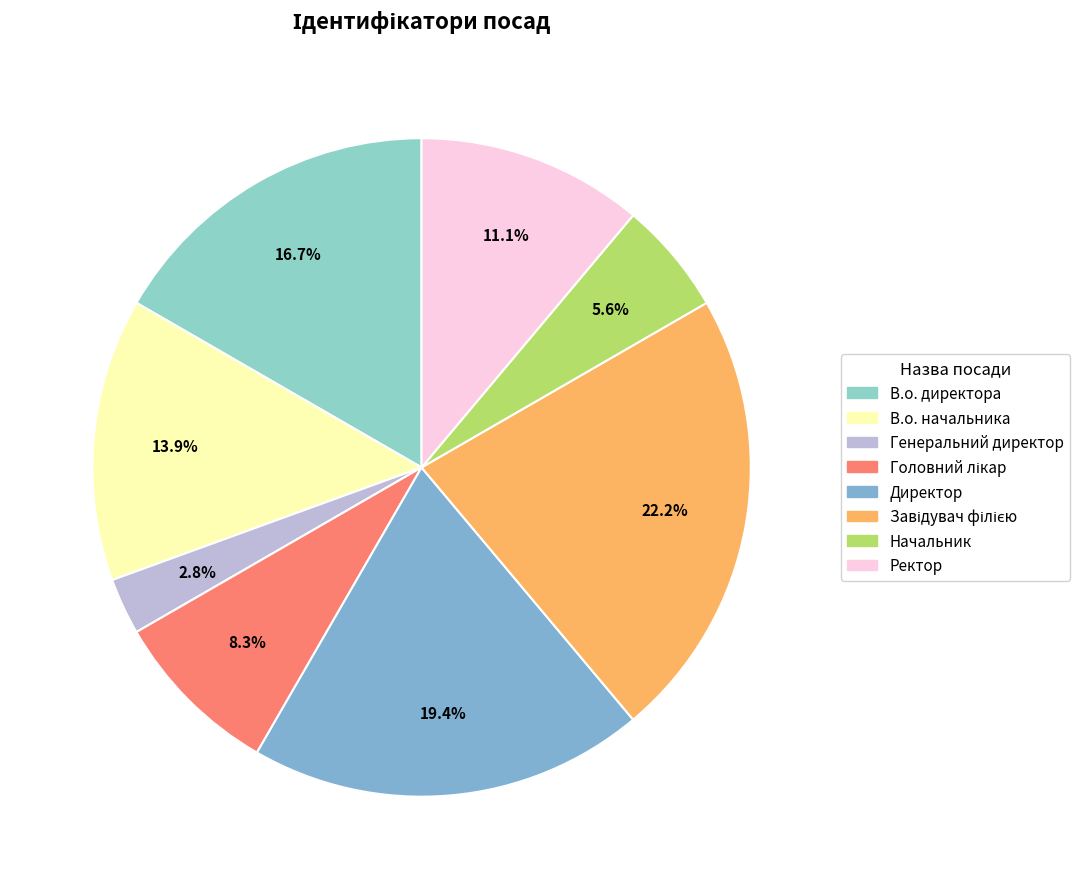

What portion of the pie excludes В.о. начальника?

86.1%